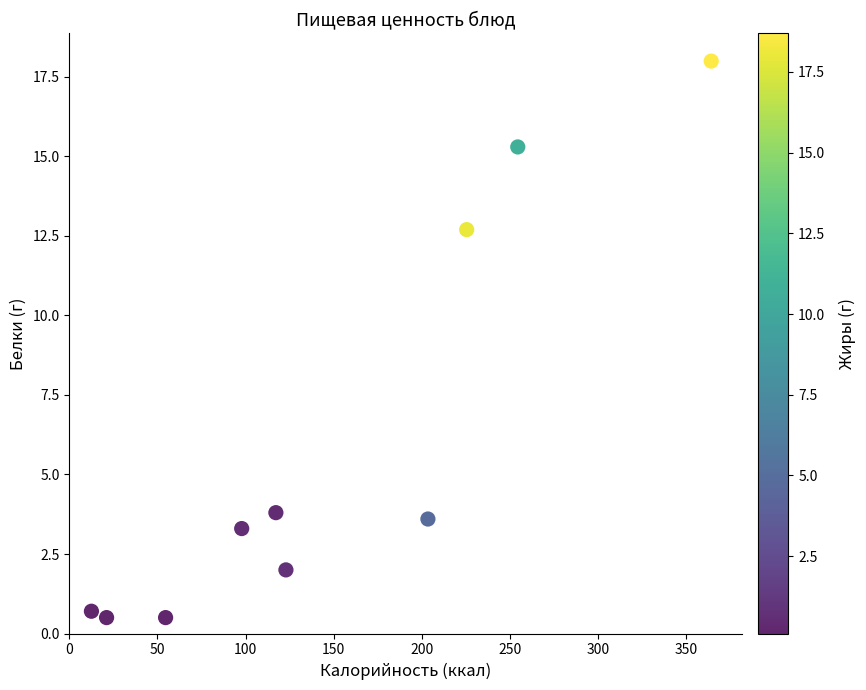

What Y value in the scatter plot is closest to 9?

12.7